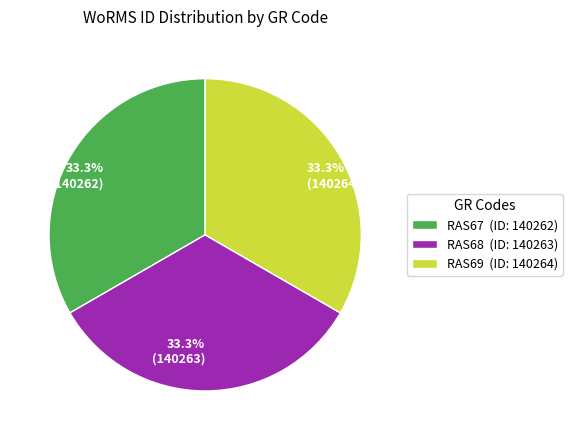

To the nearest percent, what portion does RAS69 represent?

33%